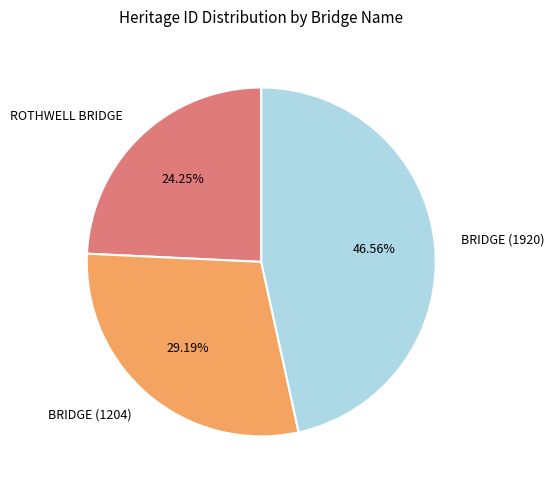

How many segments does this pie chart have?

3